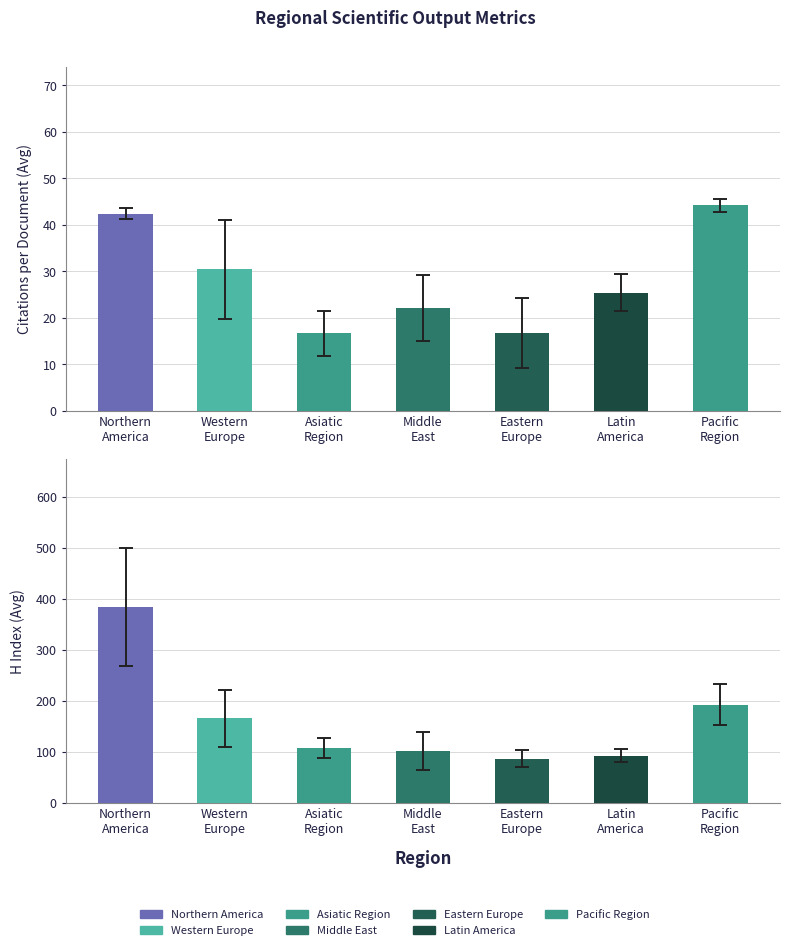

How many groups of bars are there?

7